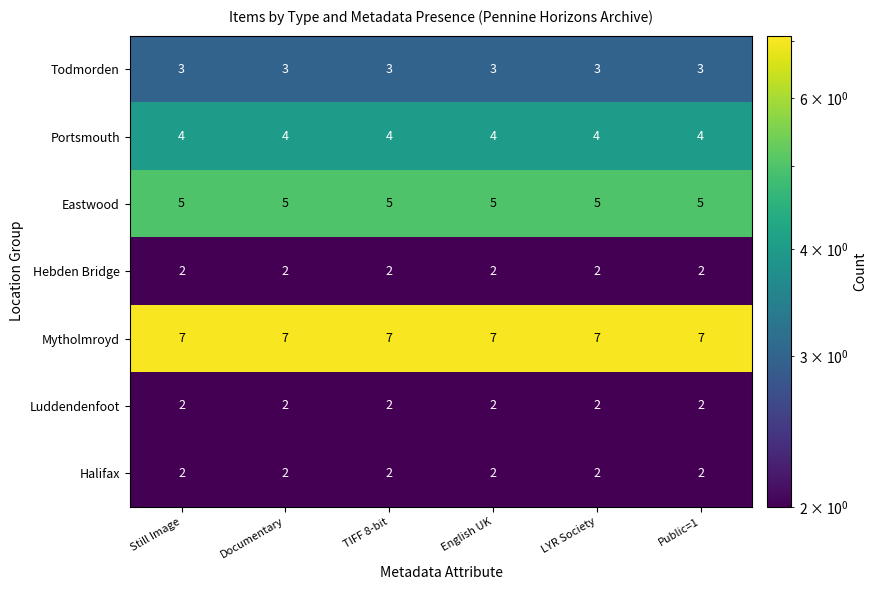

What is the lowest value of the Portsmouth series?

4